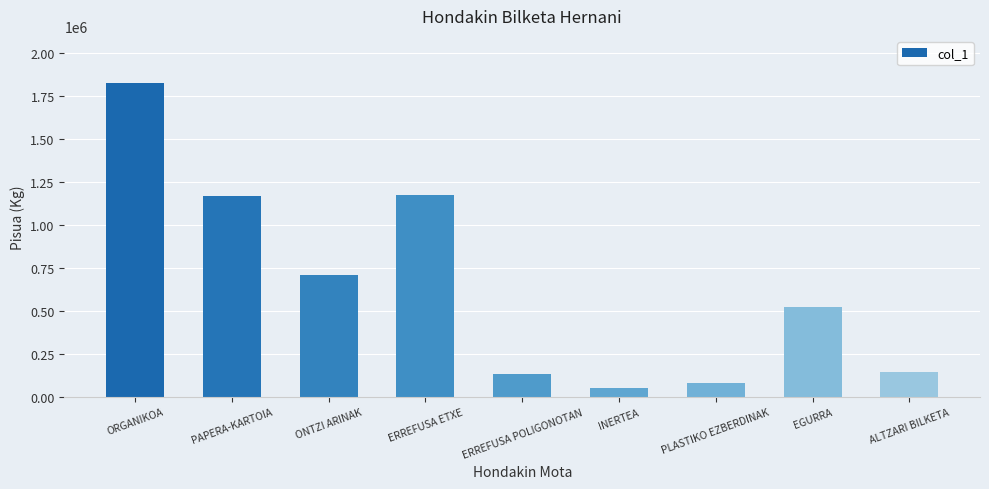

Is it true that the value at PAPERA-KARTOIA is 1166560?

True